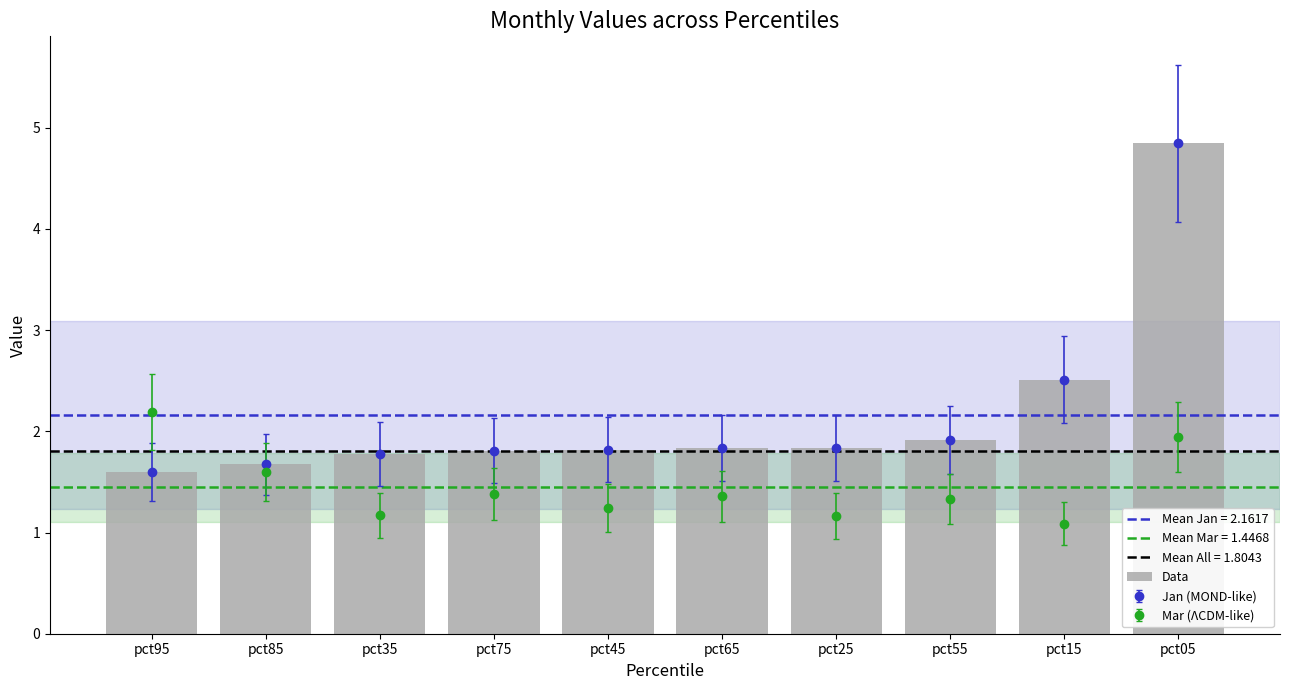

What is the value of the 2nd bar from the left?

1.7